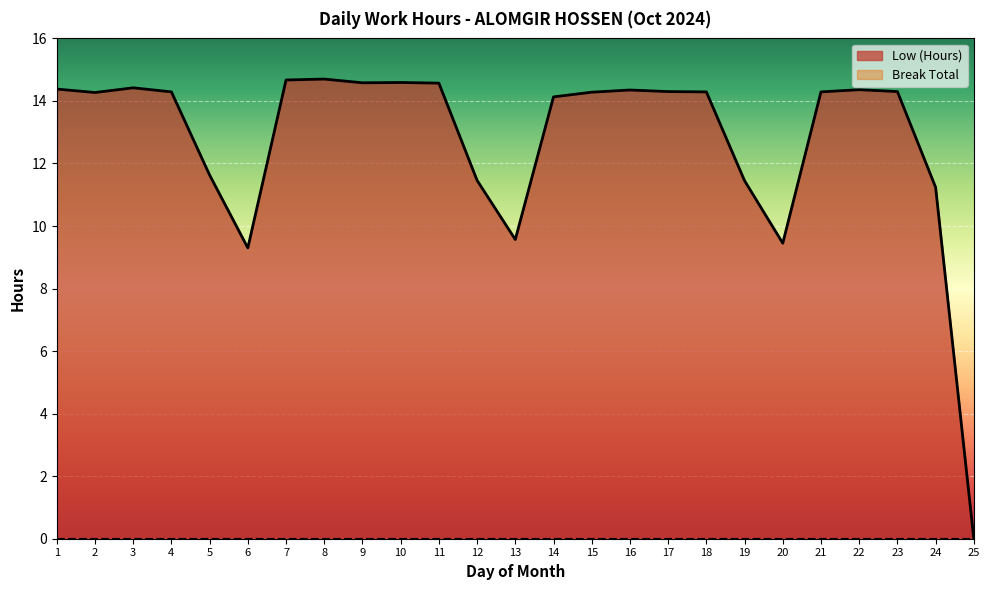

Which category has the lowest value across all series?

25